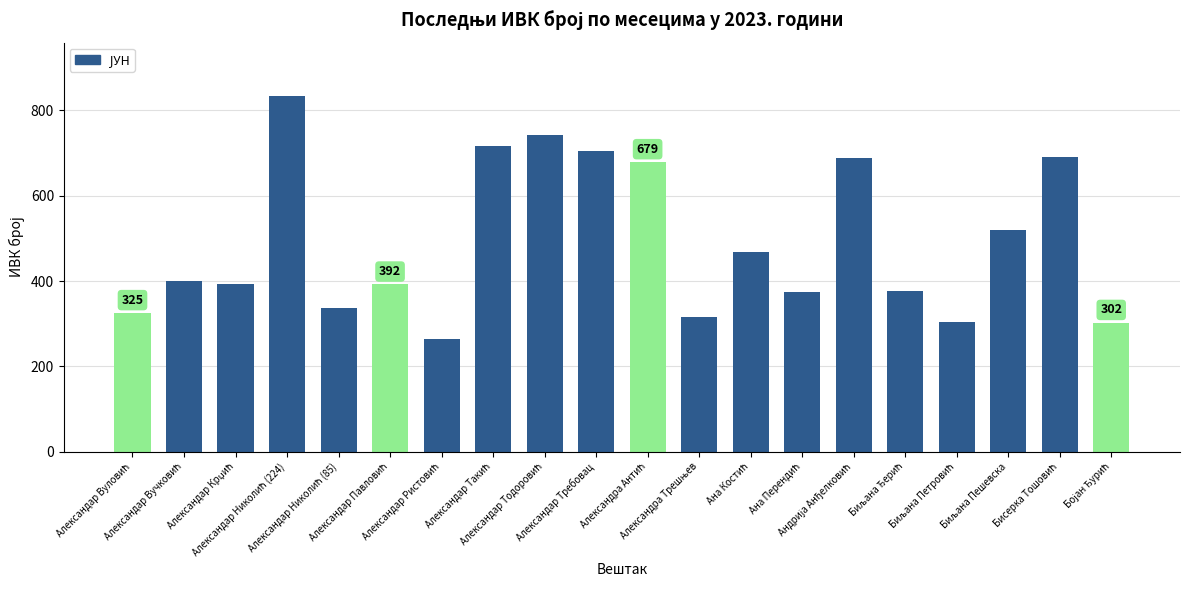

How many bars are there in total?

20